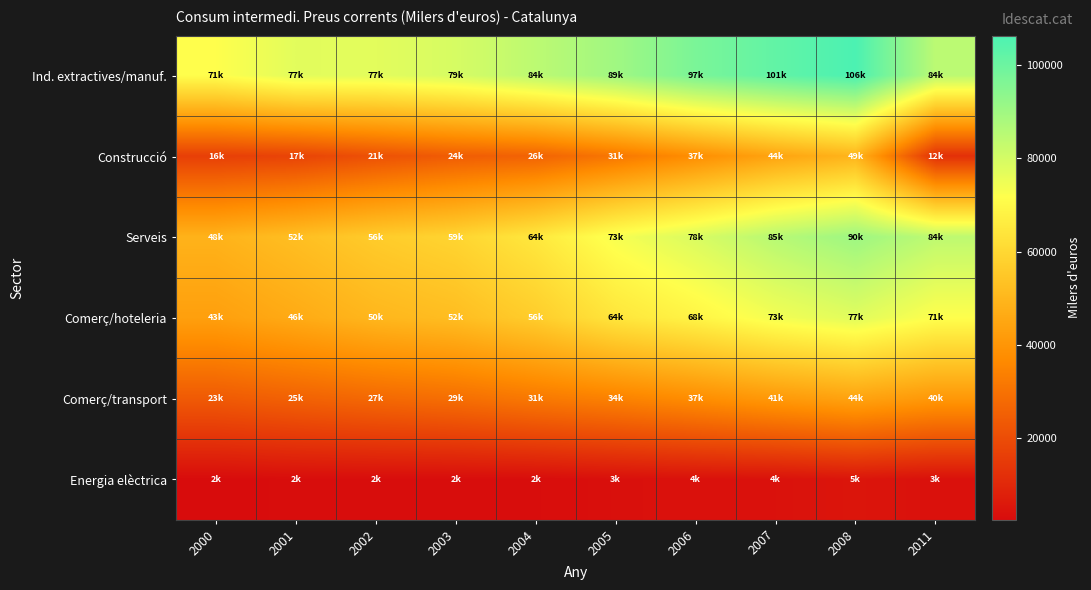

What is the total value across all series at 2011?

297562